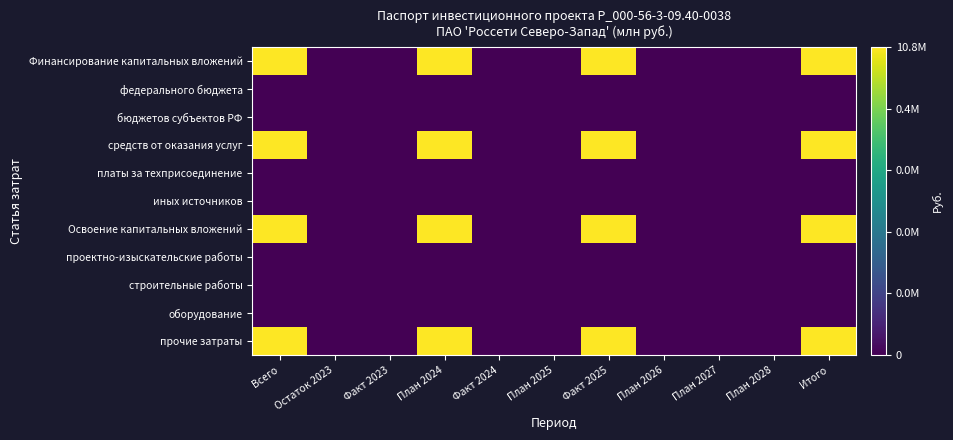

What is the total value across all series at Факт 2025?

28.1